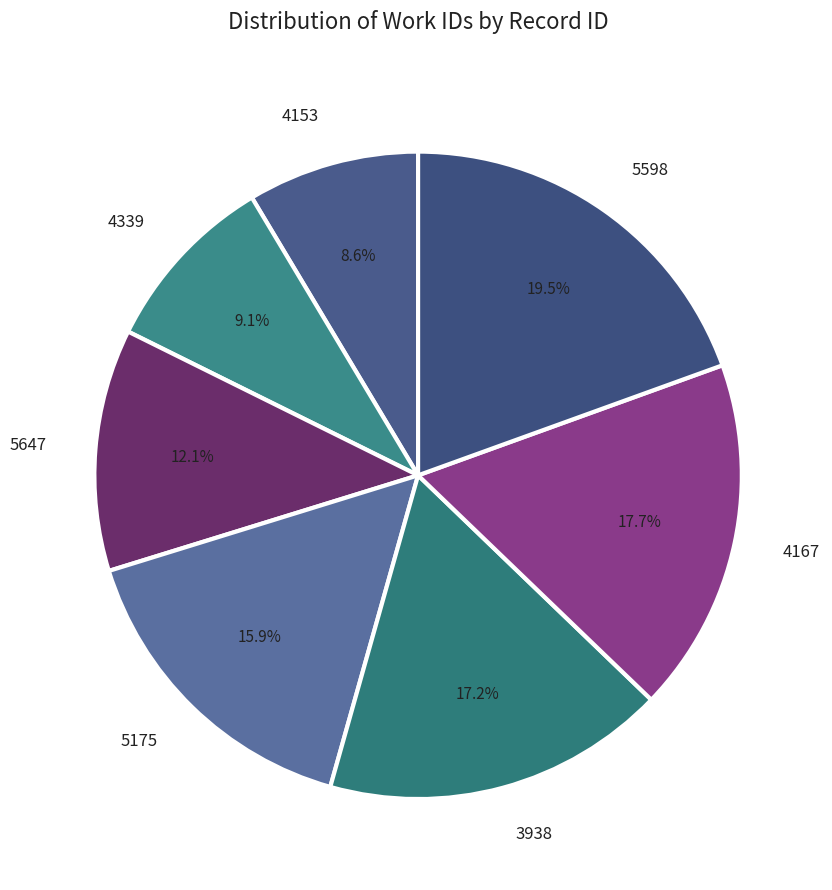

Rank the categories by value from highest to lowest.

5598, 4167, 3938, 5175, 5647, 4339, 4153